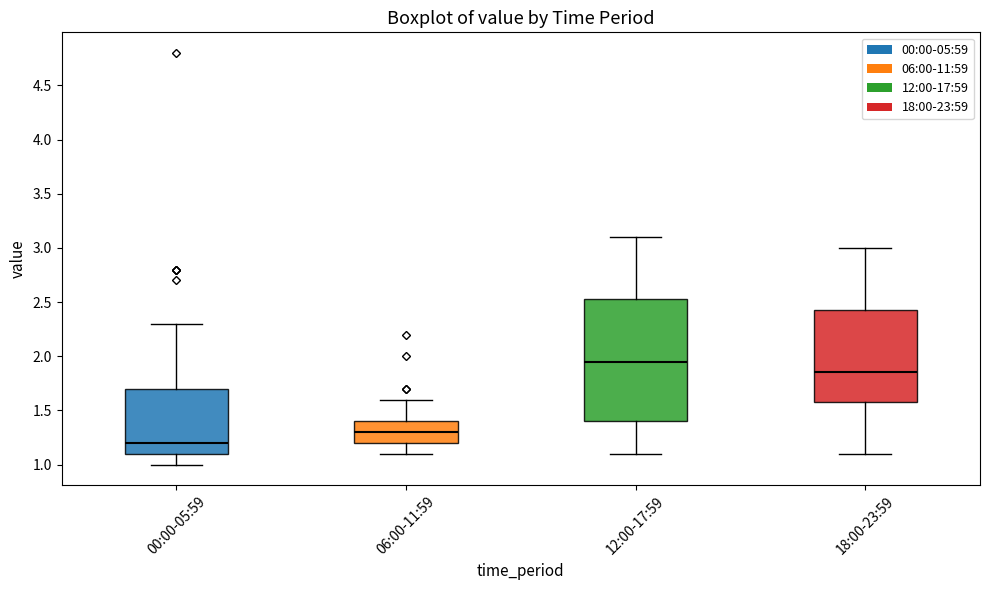

Which box's median line is the highest?

12:00-17:59